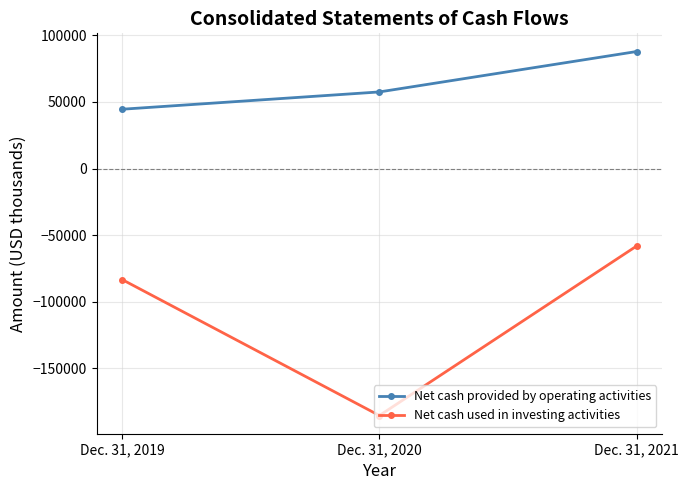

At which label does Net cash used in investing activities first exceed -83377?

Dec. 31, 2021